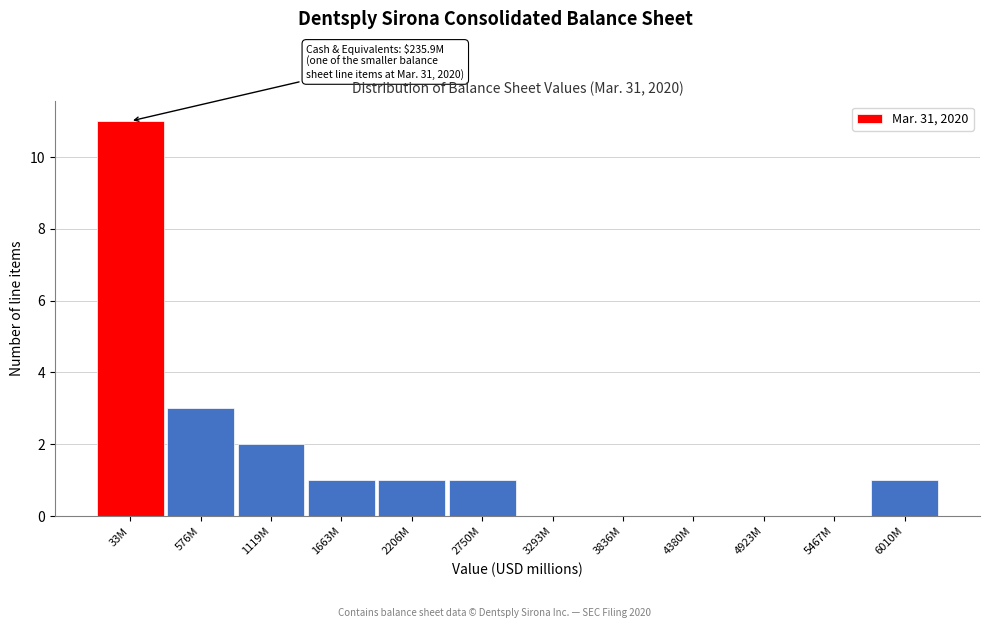

Reading left to right, extract all data points from this chart.

33M=11	576M=3	1119M=2	1663M=1	2206M=1	2750M=1	3293M=0	3836M=0	4380M=0	4923M=0	5467M=0	6010M=1